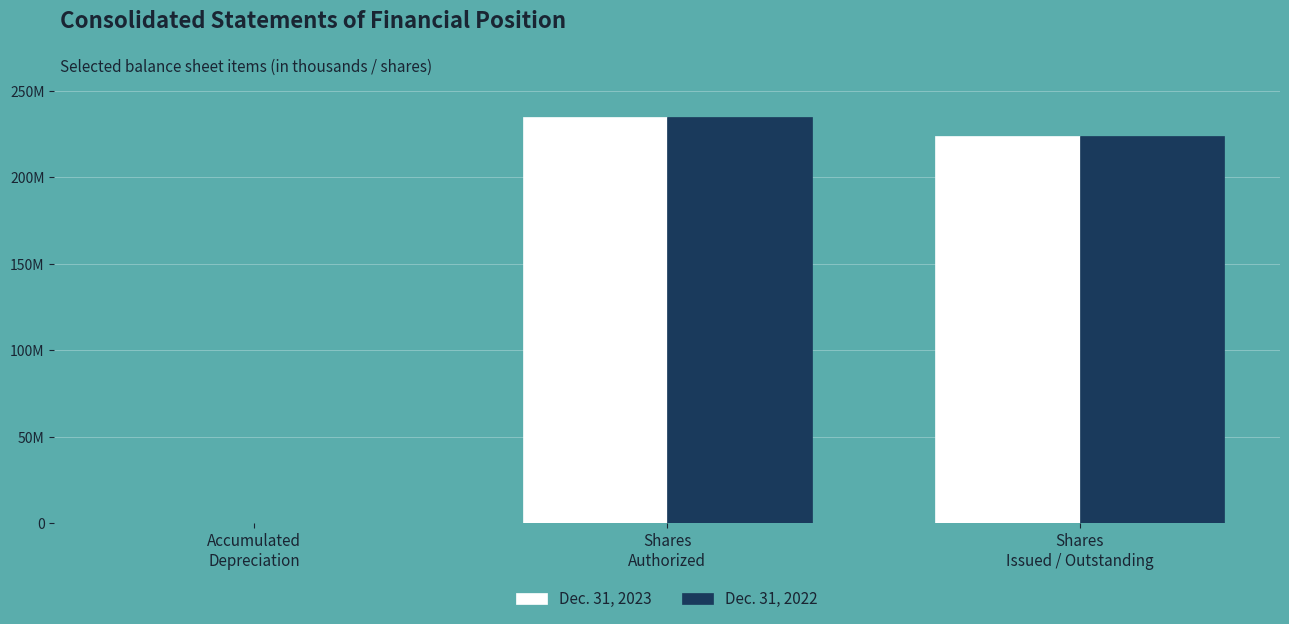

List the series in order of their overall mean, lowest first.

Dec. 31, 2022, Dec. 31, 2023